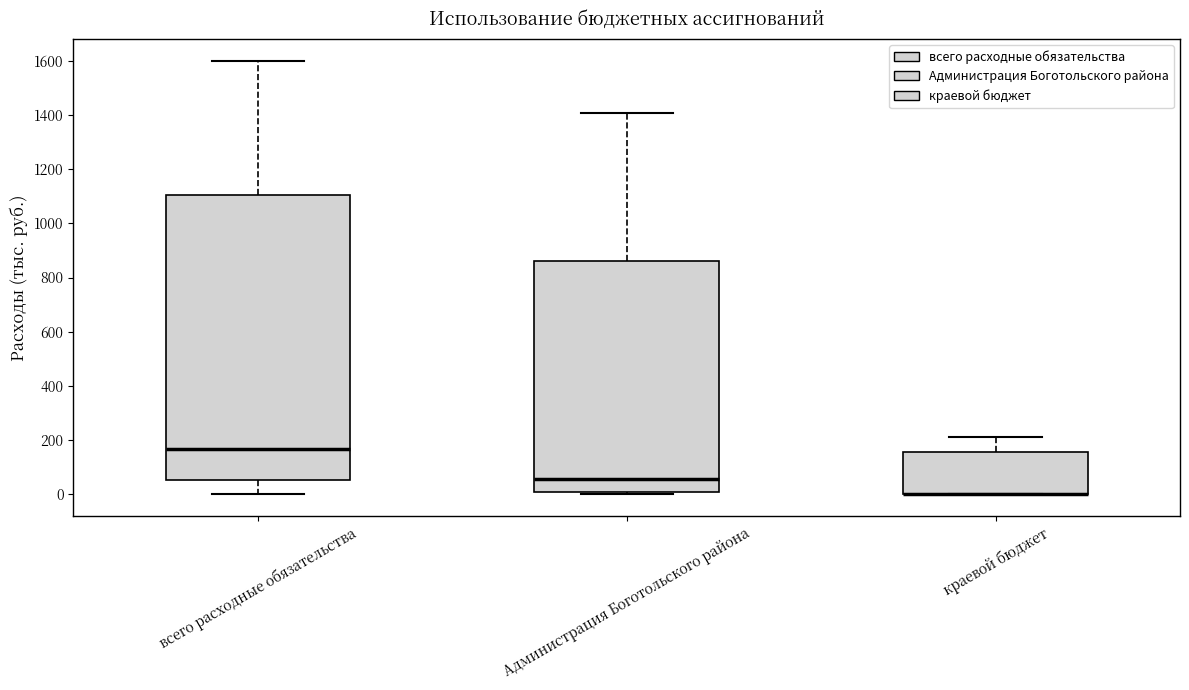

Reading left to right, transcribe this box plot: for each box, give where its median line is, the range the box spans, and where its two whiskers end, as read against the y-axis. The values are not printed on the chart, so give them approximately, as read against the axis.

всего расходные обязательства: median 160, box 60 to 1100, whiskers 0 to 1600
Администрация Боготольского района: median 60, box 0 to 860, whiskers 0 (just below the box's lower edge) to 1400
краевой бюджет: median 0 (drawn on the box's lower edge), box 0 to 160, whiskers 0 to 200